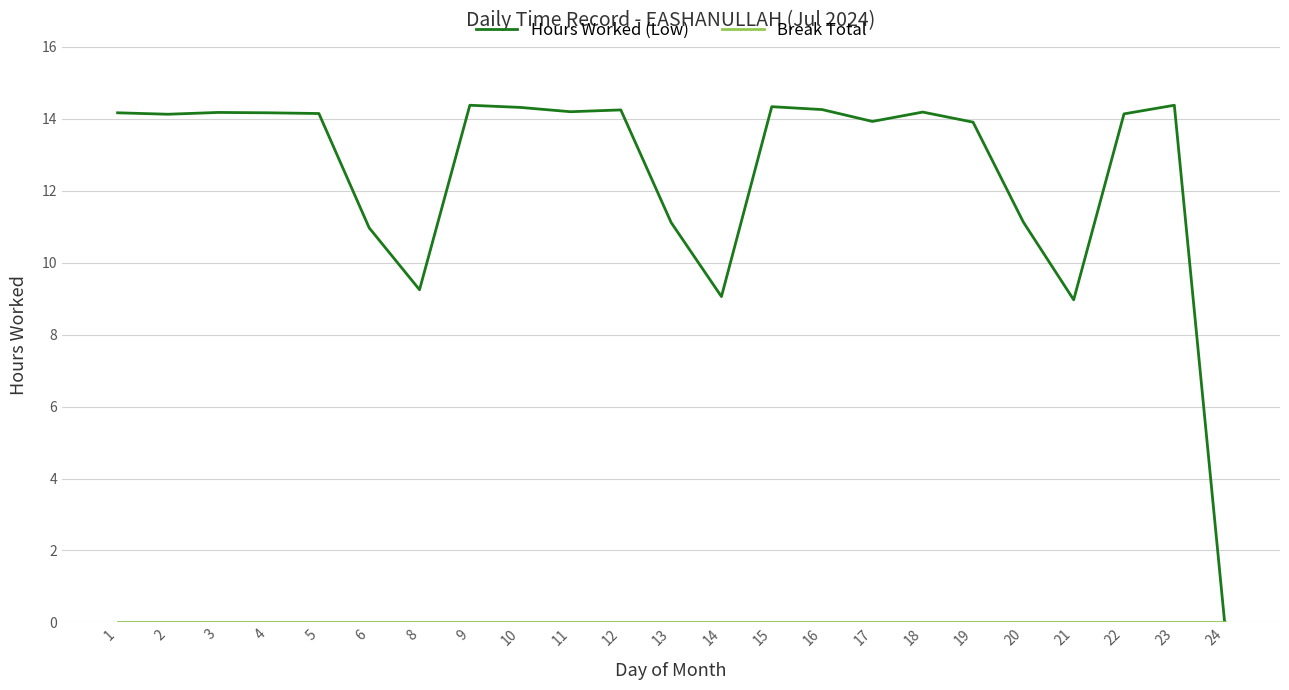

Which series has the largest total across all categories?

Hours Worked (Low)